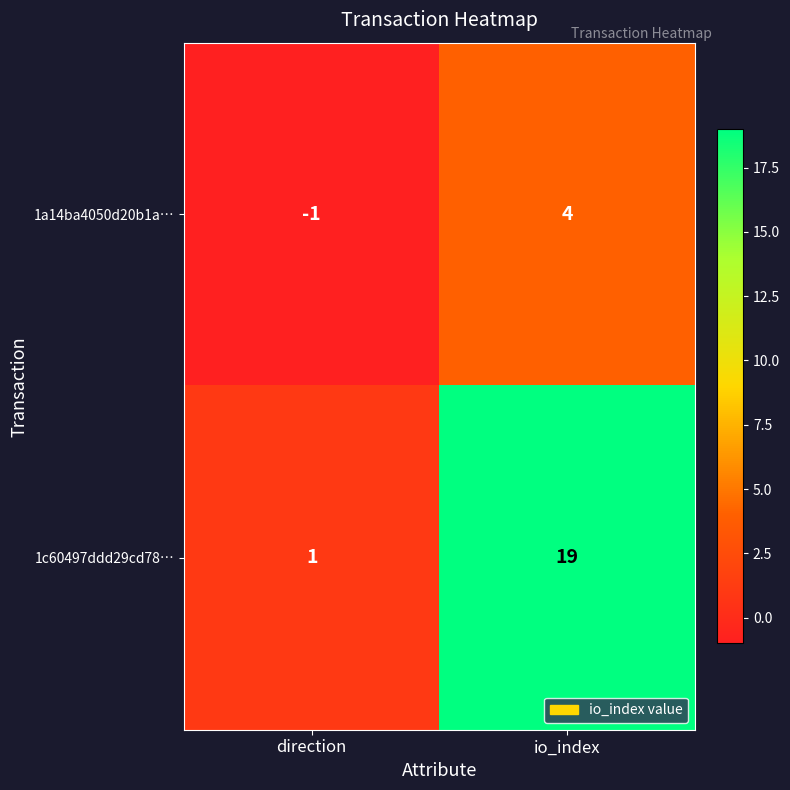

Which series has the largest range (max minus min)?

1c60497ddd29cd78…